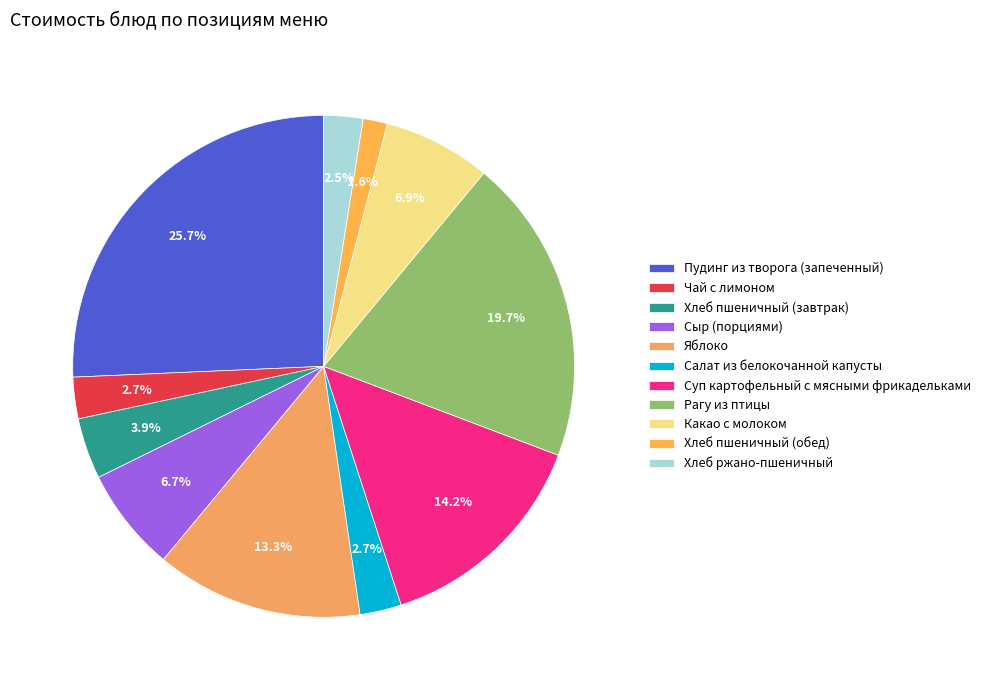

Count the number of slices in the pie.

11